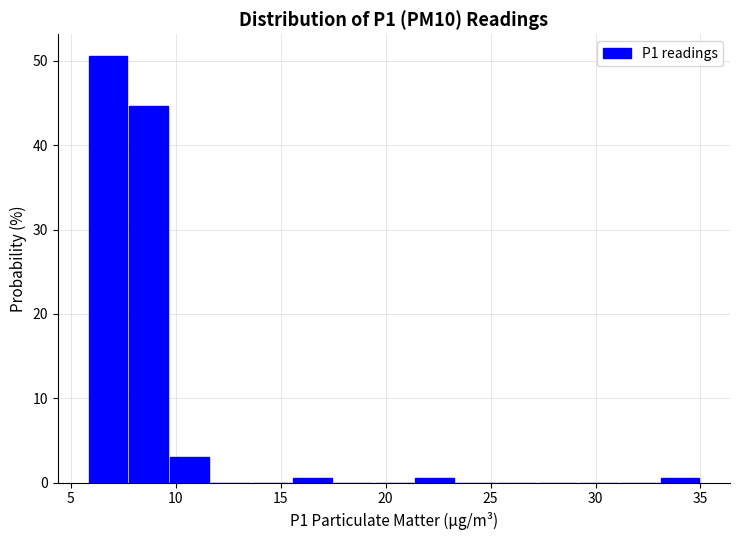

Around what value on the x-axis is the tallest bar? Give the approximate position of its centre, as read against the axis.

7.0